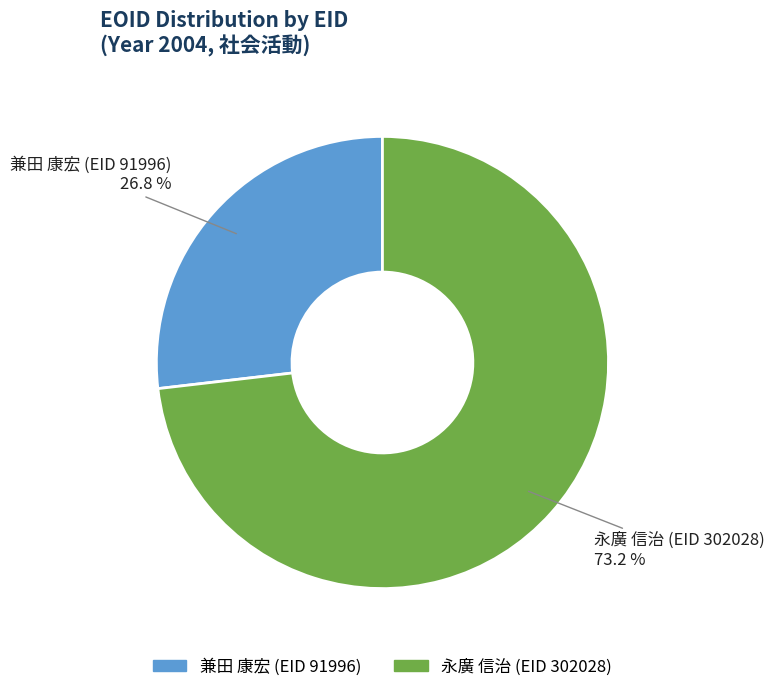

How many slices are in this pie chart?

2